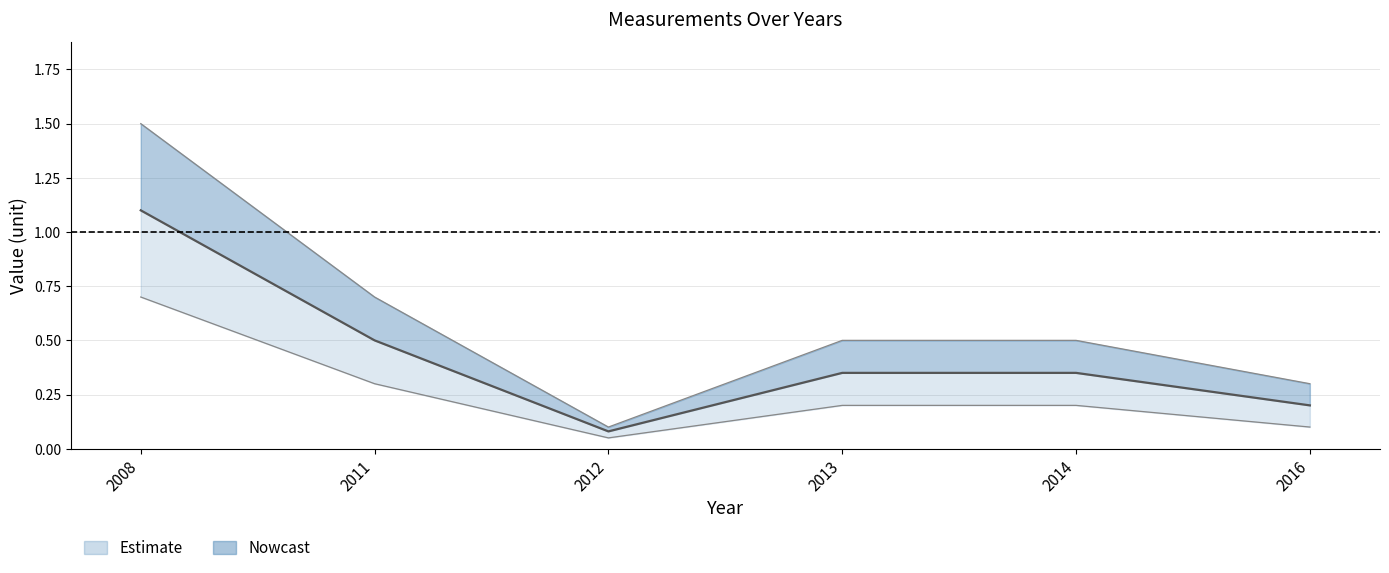

List the series in order of their peak value, highest first.

upper_bound, center, lower_bound